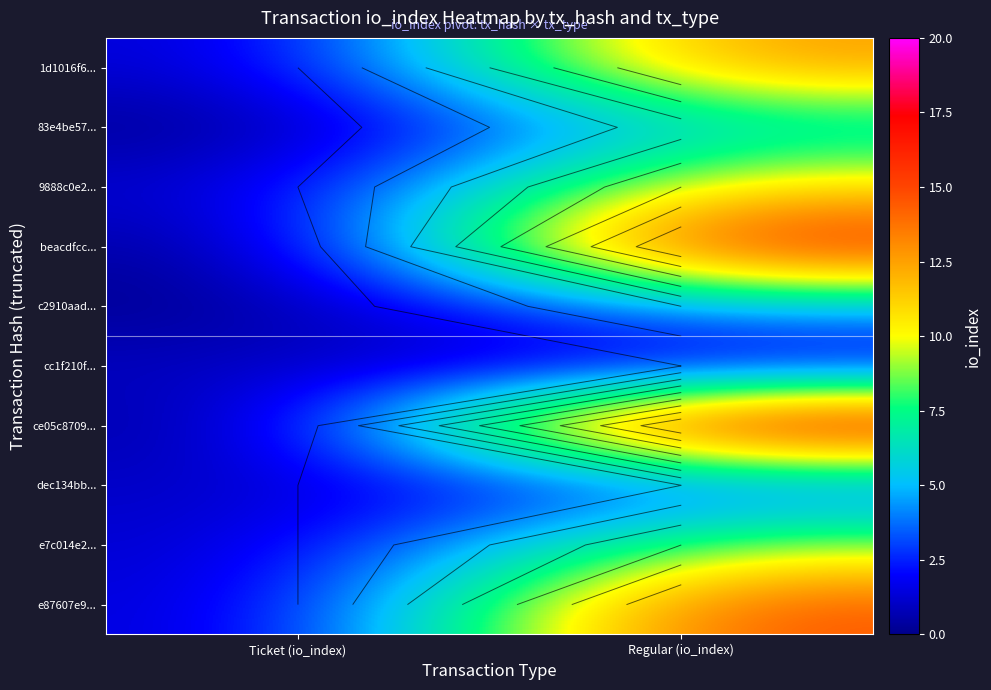

The ce05c8709... series shows -11 at Ticket (io_index). True or false?

False